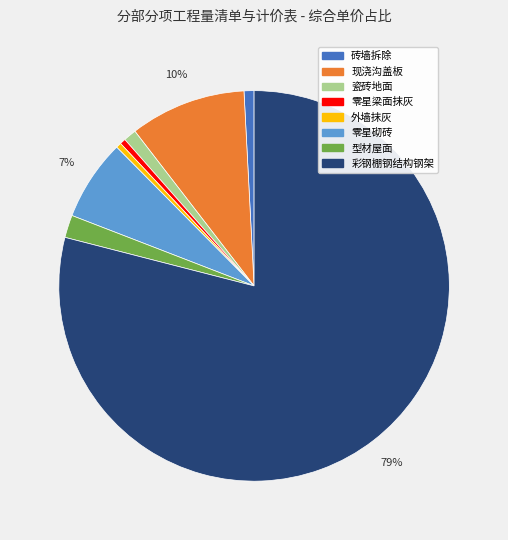

Which slice is the largest?

彩钢棚钢结构钢架